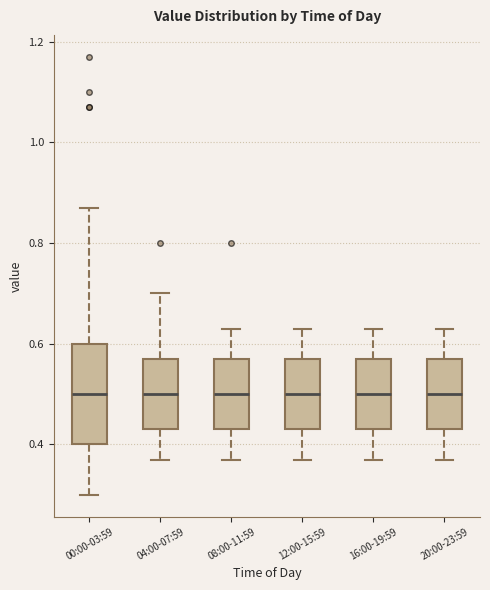

Comparing the boxes themselves (not the whiskers), which one is the tallest?

00:00-03:59